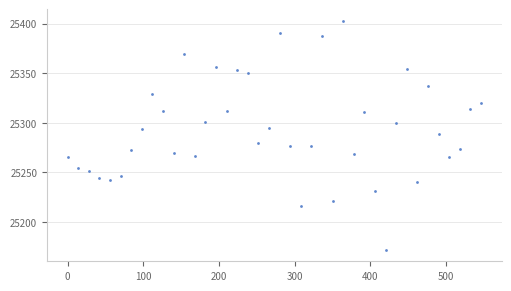

What is the range of Y values (max minus min)?

231